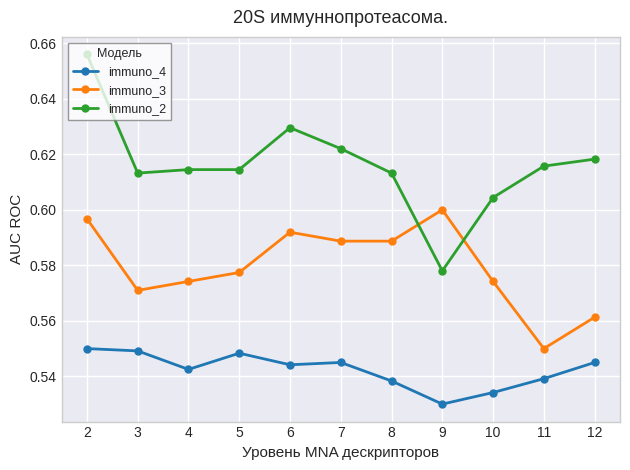

At which category does immuno_2 reach its first local valley?

3